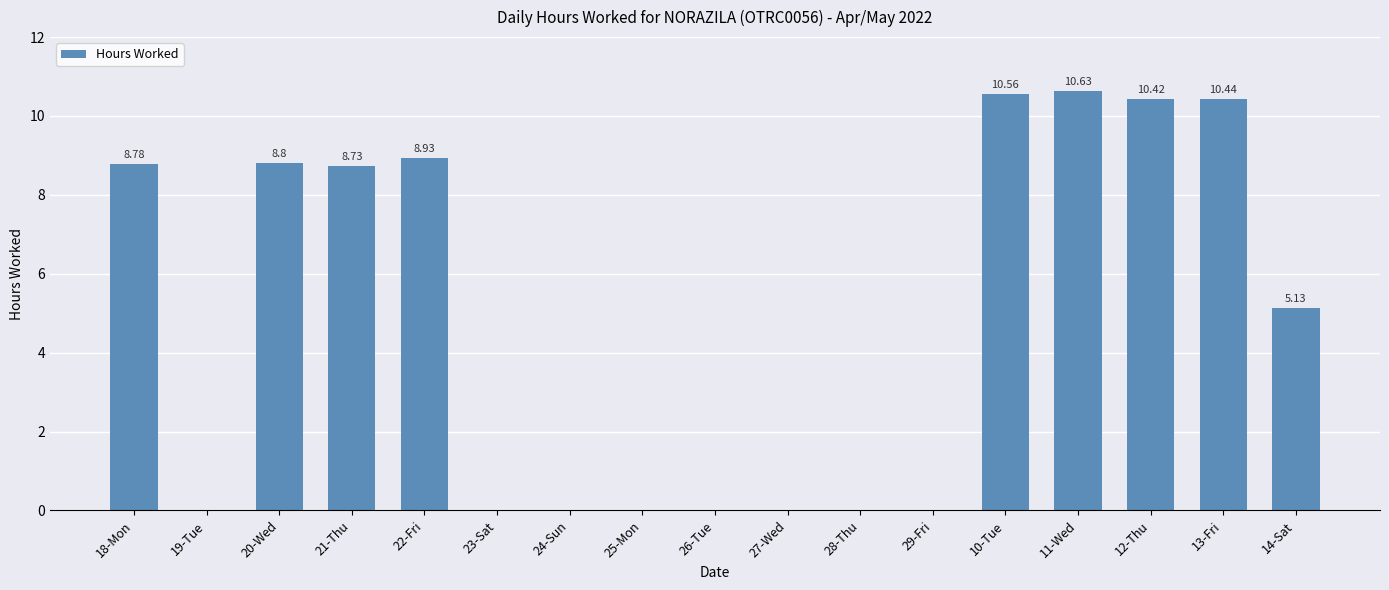

Is it true that the value at 21-Thu is 11.4?

False